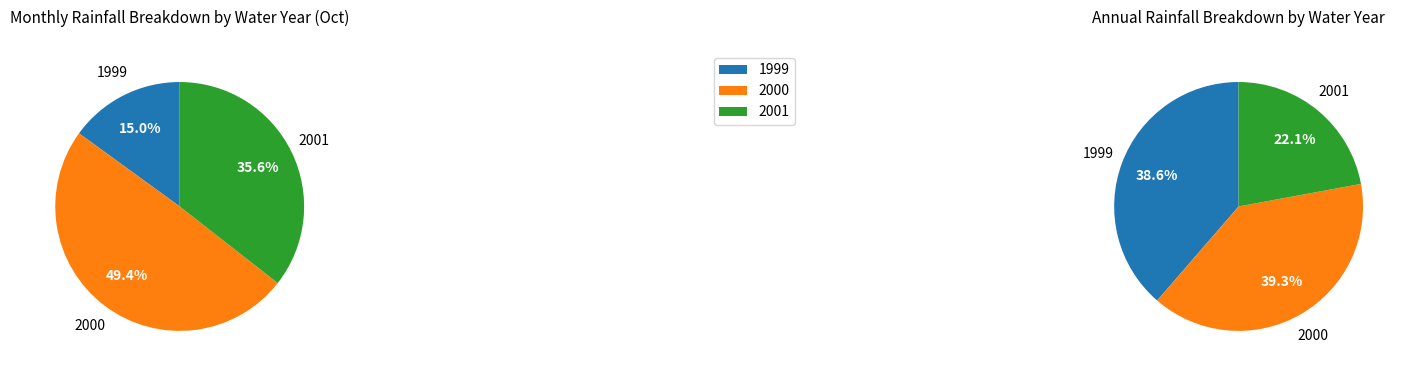

How many segments does this pie chart have?

3